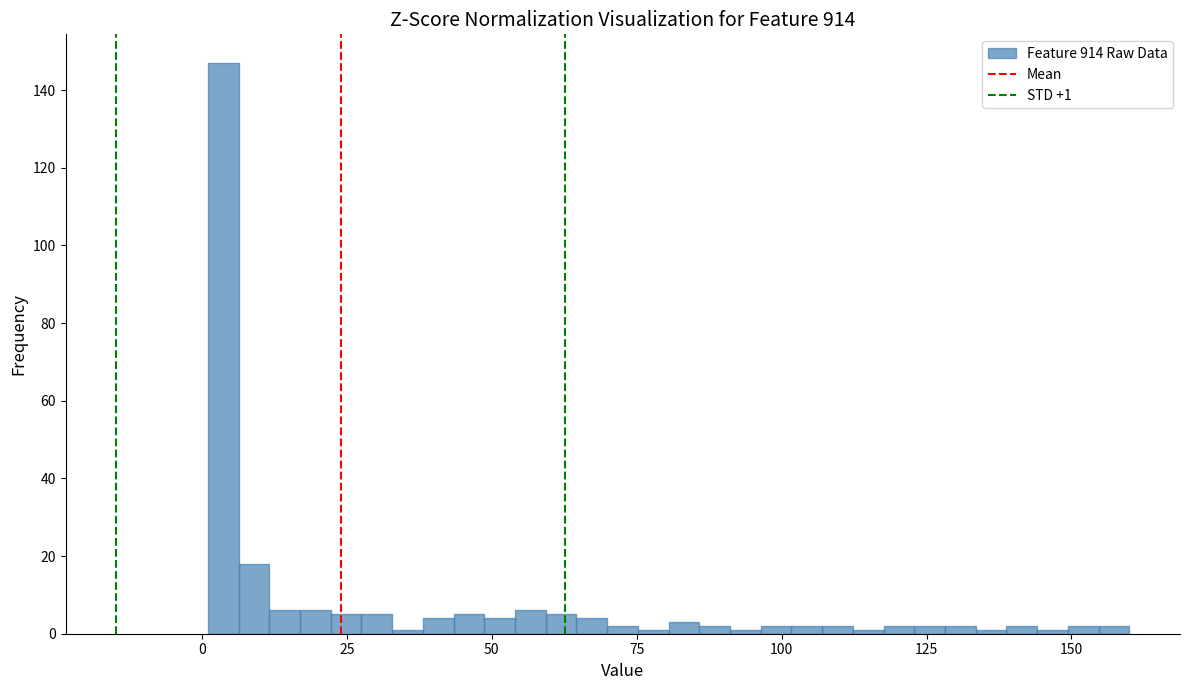

Read against the x-axis, roughly where is the centre of the tallest bar?

5